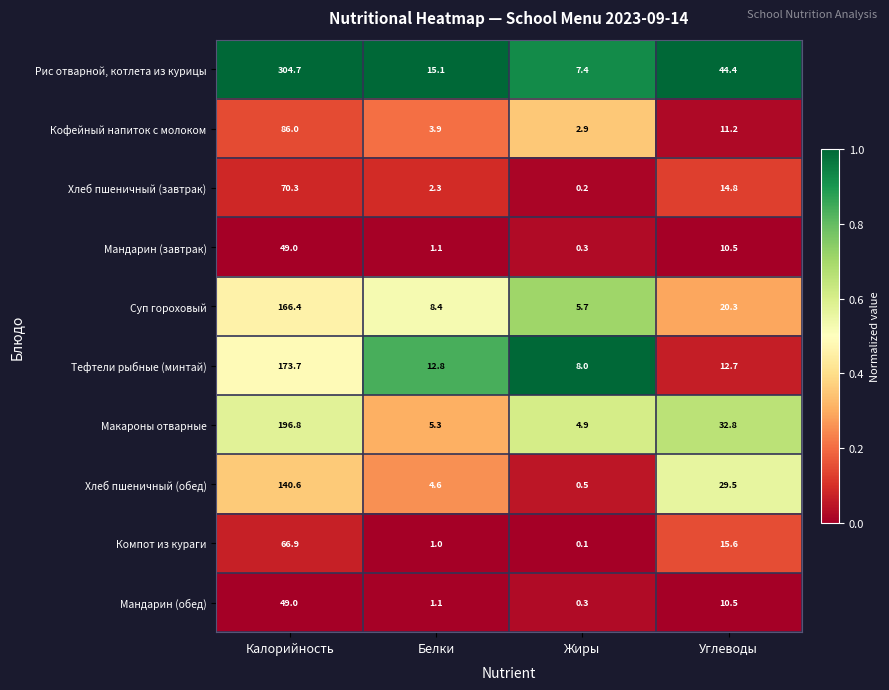

At which label is Хлеб пшеничный (завтрак) closest to 35?

Углеводы